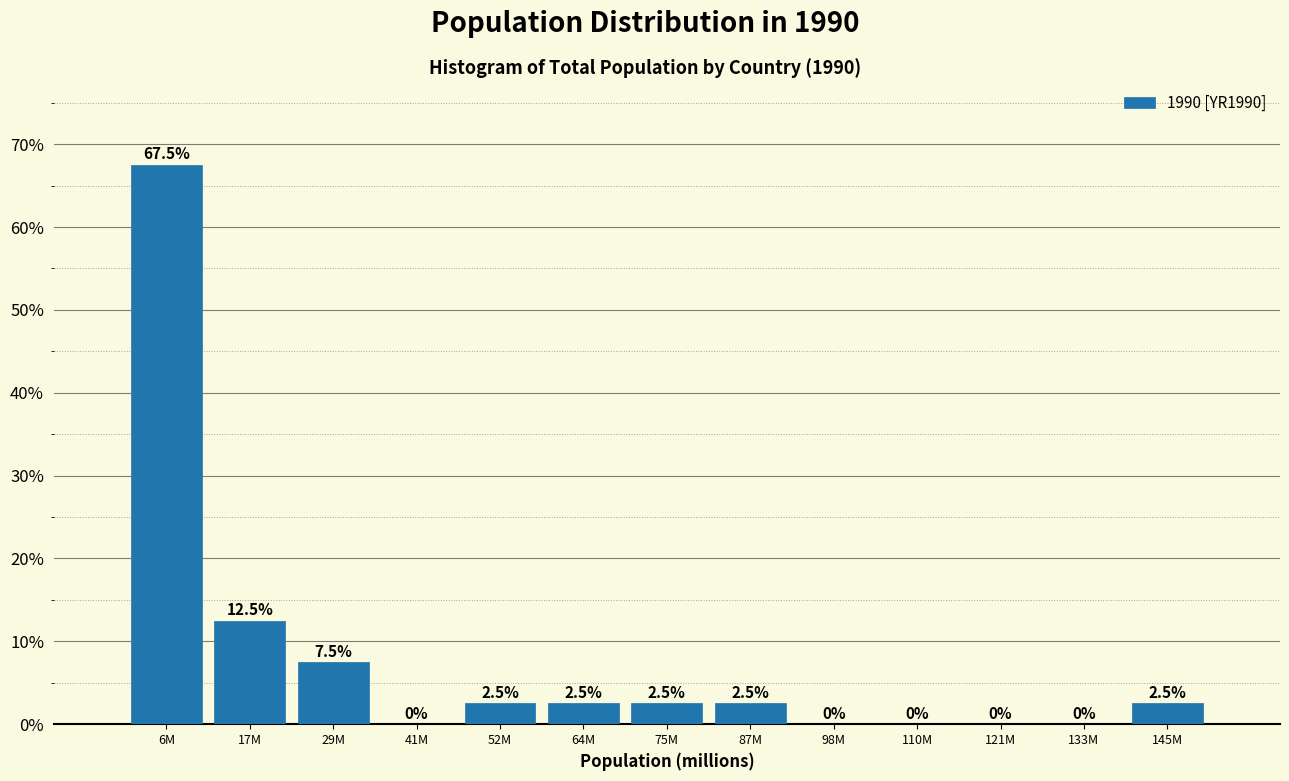

Reading left to right, extract all data points from this chart.

6M=67.5	17M=12.5	29M=7.5	41M=0.0	52M=2.5	64M=2.5	75M=2.5	87M=2.5	98M=0.0	110M=0.0	121M=0.0	133M=0.0	145M=2.5